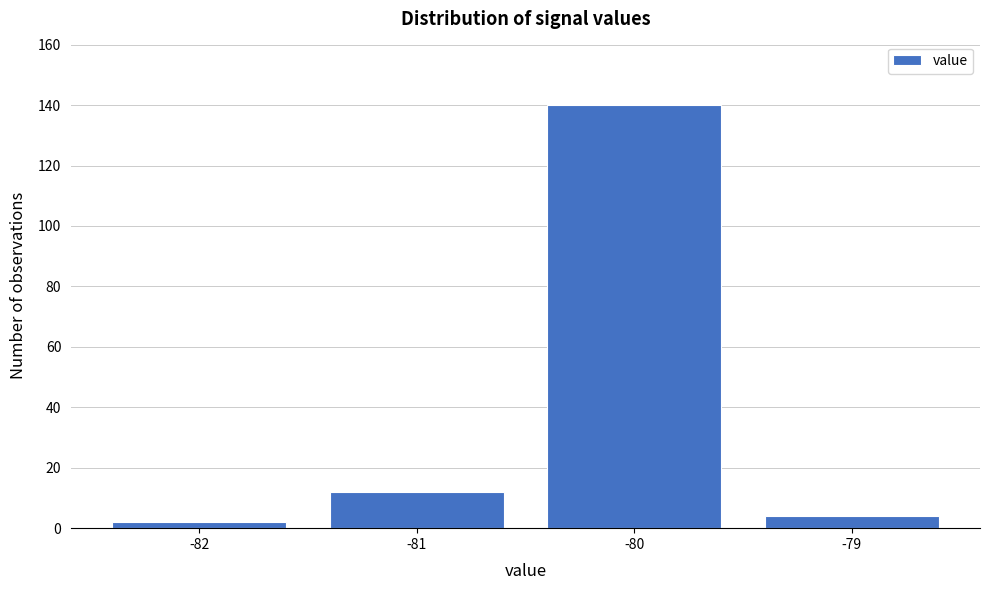

Reading left to right, list every bar in this chart as the range it spans on the x-axis followed by its height. The values are not printed on the chart, so give them approximately, as read against the axis.

-82.5 to -81.5: 2
-81.5 to -80.5: 12
-80.5 to -79.5: 140
-79.5 to -78.5: 4